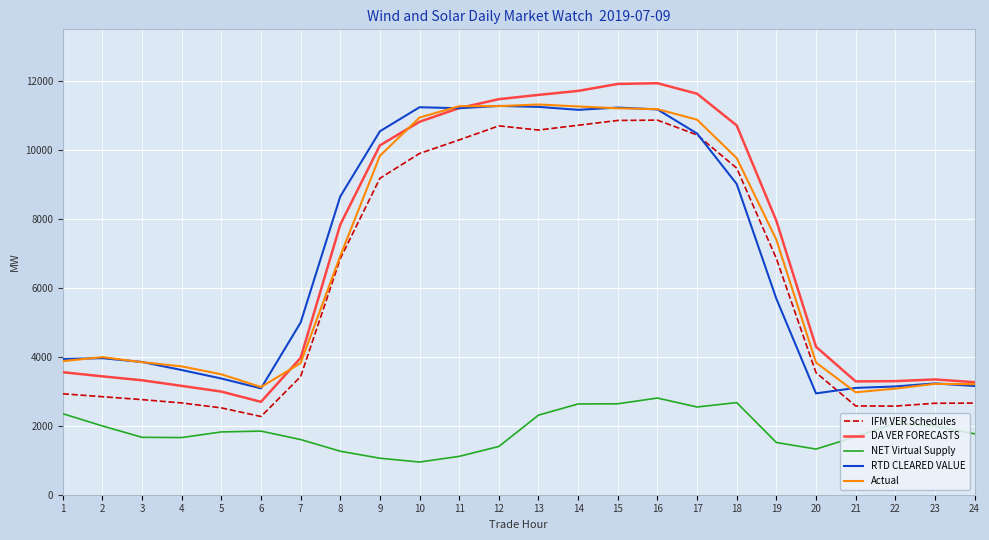

The value of Actual at 22 is 4736.4. True or false?

False